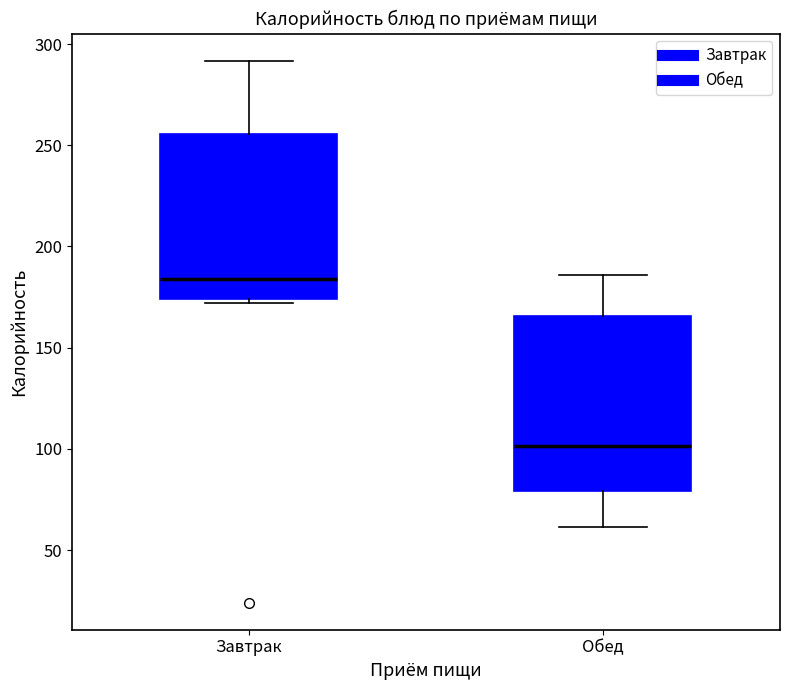

Comparing the boxes themselves (not the whiskers), which one is the tallest?

Обед